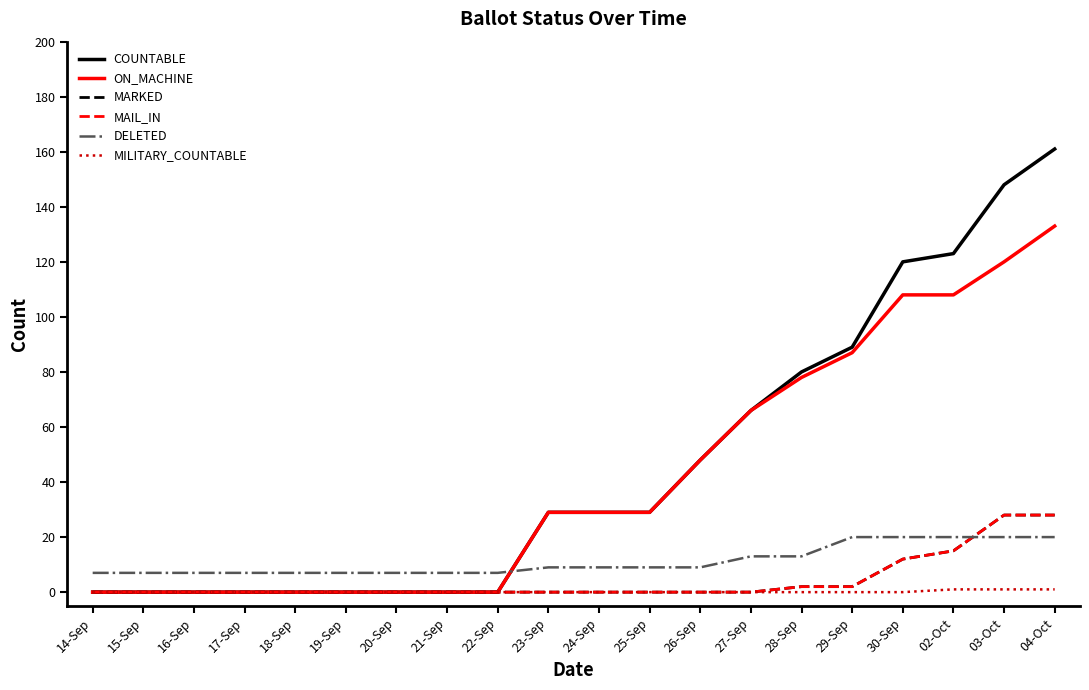

Reading left to right, what are all the values shown in this chart?

COUNTABLE: 14-Sep=0	15-Sep=0	16-Sep=0	17-Sep=0	18-Sep=0	19-Sep=0	20-Sep=0	21-Sep=0	22-Sep=0	23-Sep=29	24-Sep=29	25-Sep=29	26-Sep=48	27-Sep=66	28-Sep=80	29-Sep=89	30-Sep=120	02-Oct=123	03-Oct=148	04-Oct=161
ON_MACHINE: 14-Sep=0	15-Sep=0	16-Sep=0	17-Sep=0	18-Sep=0	19-Sep=0	20-Sep=0	21-Sep=0	22-Sep=0	23-Sep=29	24-Sep=29	25-Sep=29	26-Sep=48	27-Sep=66	28-Sep=78	29-Sep=87	30-Sep=108	02-Oct=108	03-Oct=120	04-Oct=133
MARKED: 14-Sep=0	15-Sep=0	16-Sep=0	17-Sep=0	18-Sep=0	19-Sep=0	20-Sep=0	21-Sep=0	22-Sep=0	23-Sep=0	24-Sep=0	25-Sep=0	26-Sep=0	27-Sep=0	28-Sep=2	29-Sep=2	30-Sep=12	02-Oct=15	03-Oct=28	04-Oct=28
MAIL_IN: 14-Sep=0	15-Sep=0	16-Sep=0	17-Sep=0	18-Sep=0	19-Sep=0	20-Sep=0	21-Sep=0	22-Sep=0	23-Sep=0	24-Sep=0	25-Sep=0	26-Sep=0	27-Sep=0	28-Sep=2	29-Sep=2	30-Sep=12	02-Oct=15	03-Oct=28	04-Oct=28
DELETED: 14-Sep=7	15-Sep=7	16-Sep=7	17-Sep=7	18-Sep=7	19-Sep=7	20-Sep=7	21-Sep=7	22-Sep=7	23-Sep=9	24-Sep=9	25-Sep=9	26-Sep=9	27-Sep=13	28-Sep=13	29-Sep=20	30-Sep=20	02-Oct=20	03-Oct=20	04-Oct=20
MILITARY_COUNTABLE: 14-Sep=0	15-Sep=0	16-Sep=0	17-Sep=0	18-Sep=0	19-Sep=0	20-Sep=0	21-Sep=0	22-Sep=0	23-Sep=0	24-Sep=0	25-Sep=0	26-Sep=0	27-Sep=0	28-Sep=0	29-Sep=0	30-Sep=0	02-Oct=1	03-Oct=1	04-Oct=1